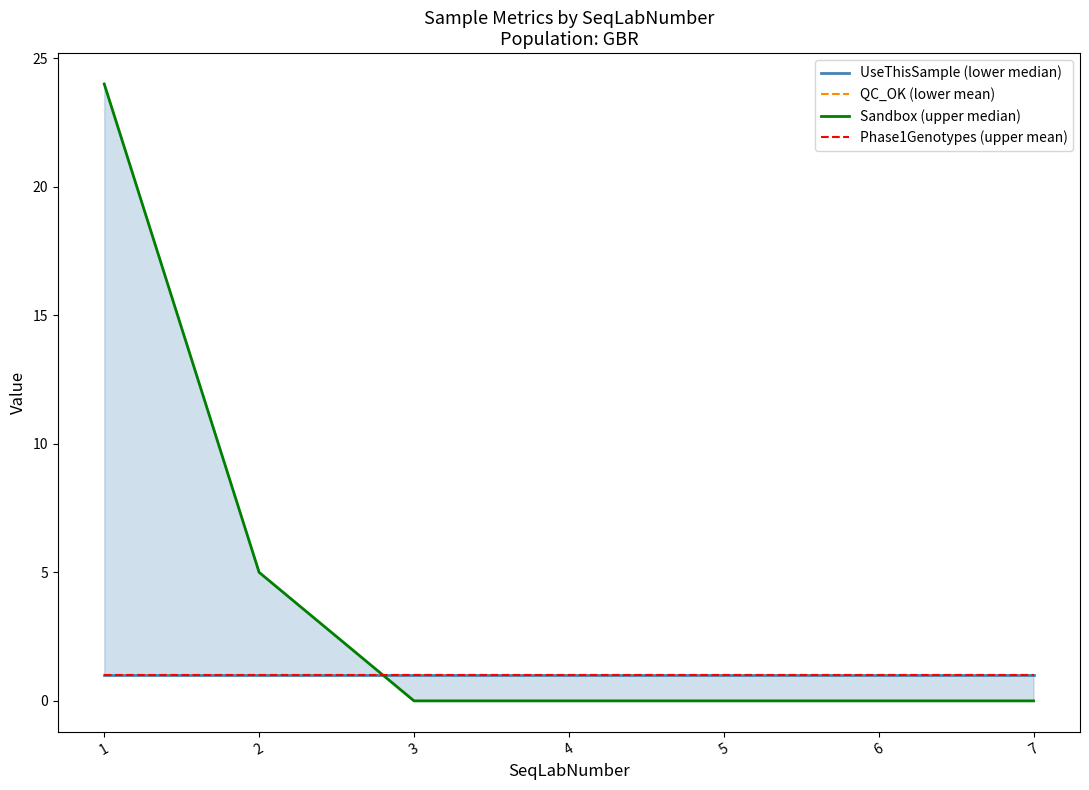

Which category has the highest value across all series?

1